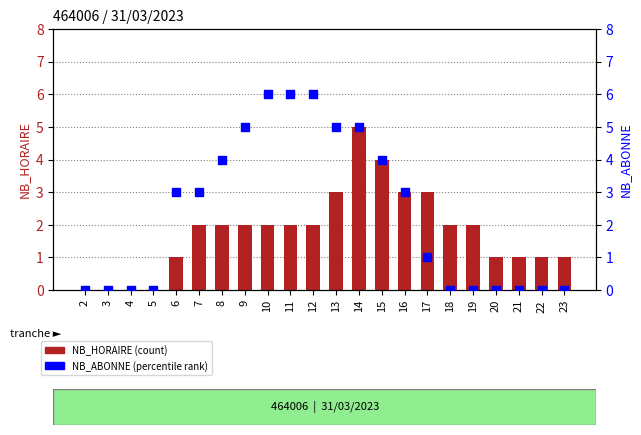

Is the value of NB_ABONNE at 23 greater than the value of NB_HORAIRE at 5?

No